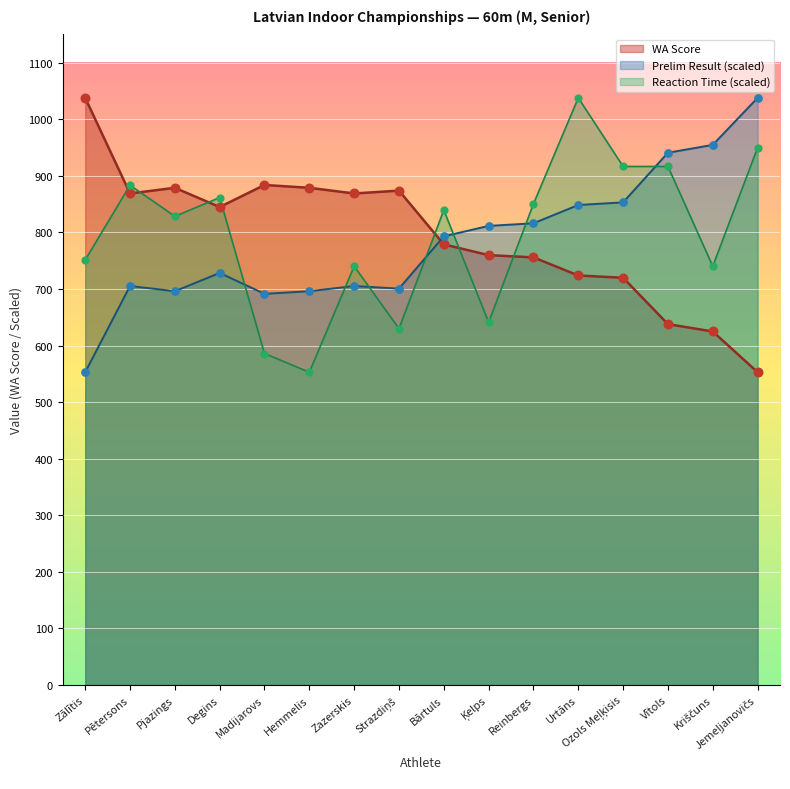

What is the total value across all series at Bārtuls?

2411.8